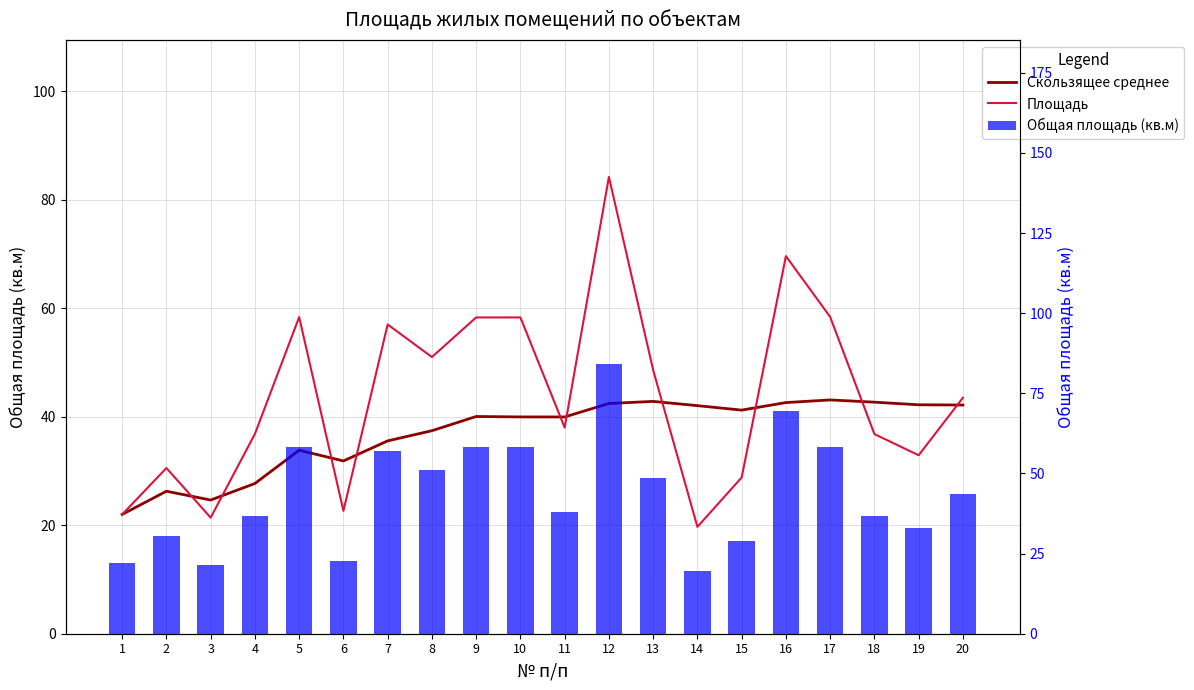

What is the value of the Скользящее среднее bar at the 11th from the left?

40.0